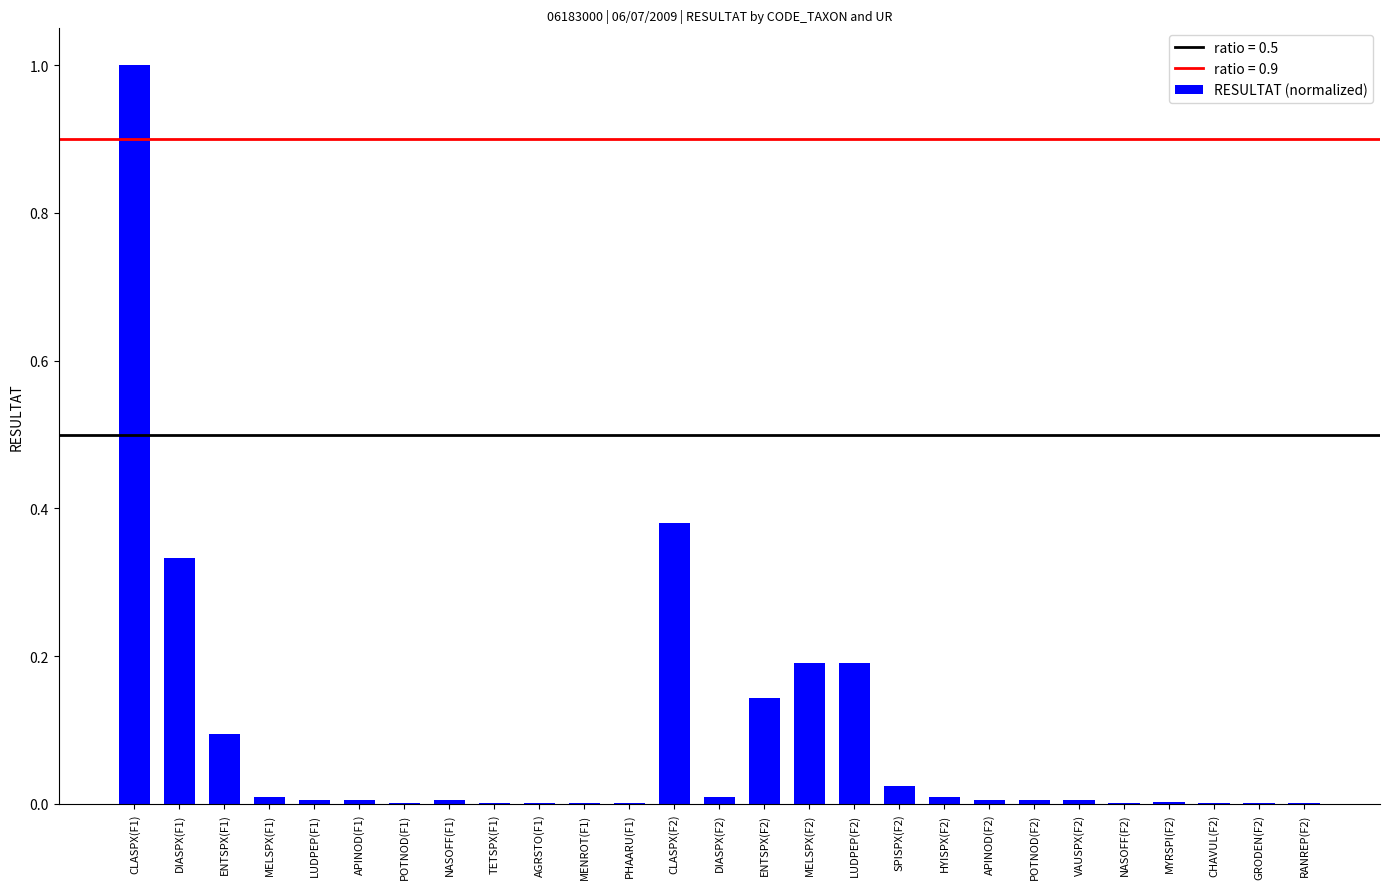

What is the sum of all values?

2.4